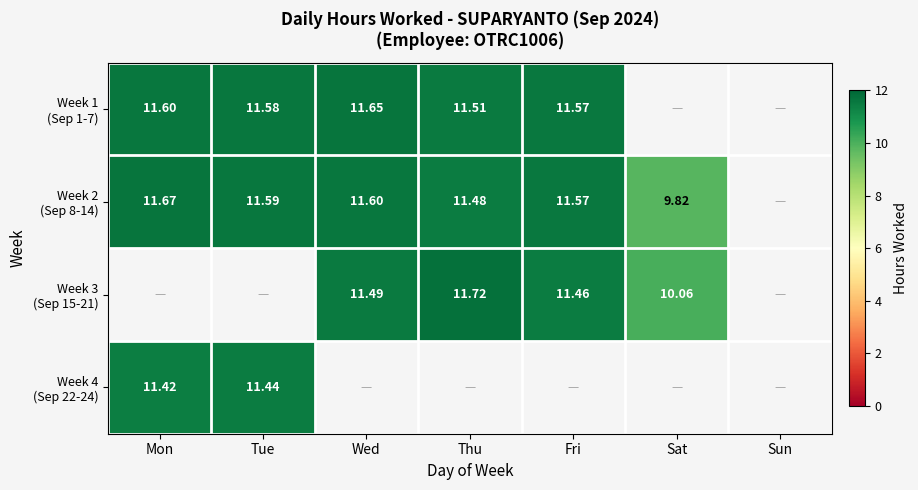

How many categories are shown in the chart?

7